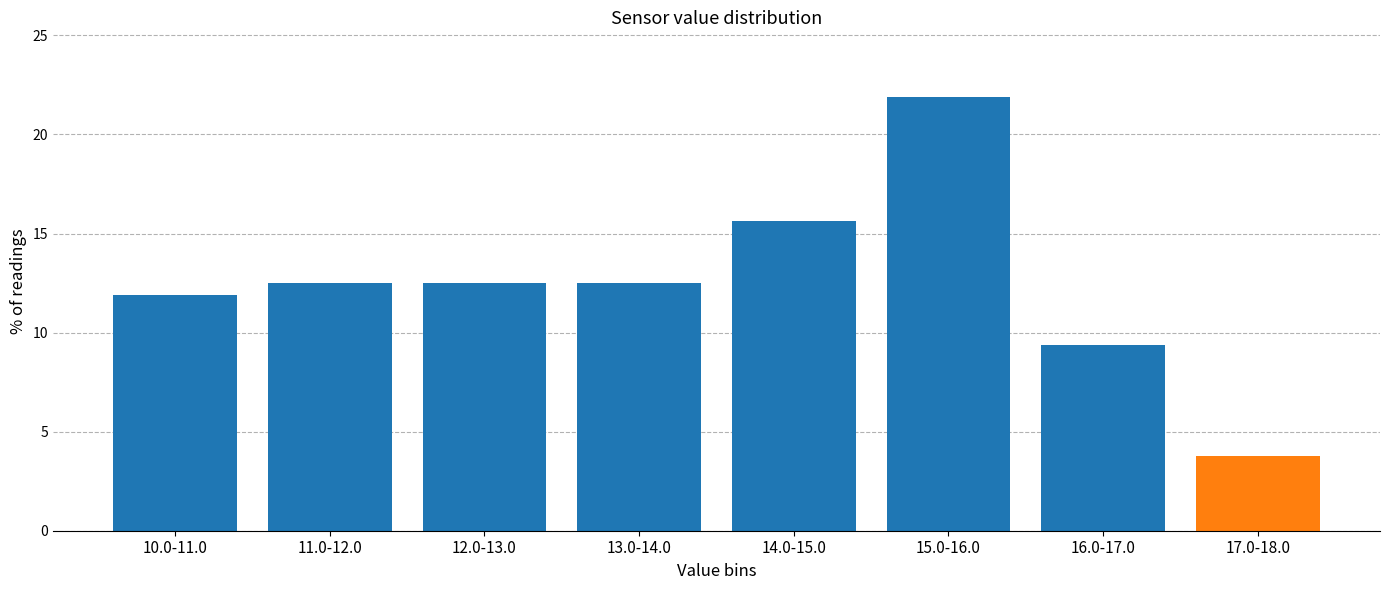

Reading left to right, list all the values displayed in this chart.

10.0-11.0=11.9	11.0-12.0=12.5	12.0-13.0=12.5	13.0-14.0=12.5	14.0-15.0=15.6	15.0-16.0=21.9	16.0-17.0=9.4	17.0-18.0=3.8